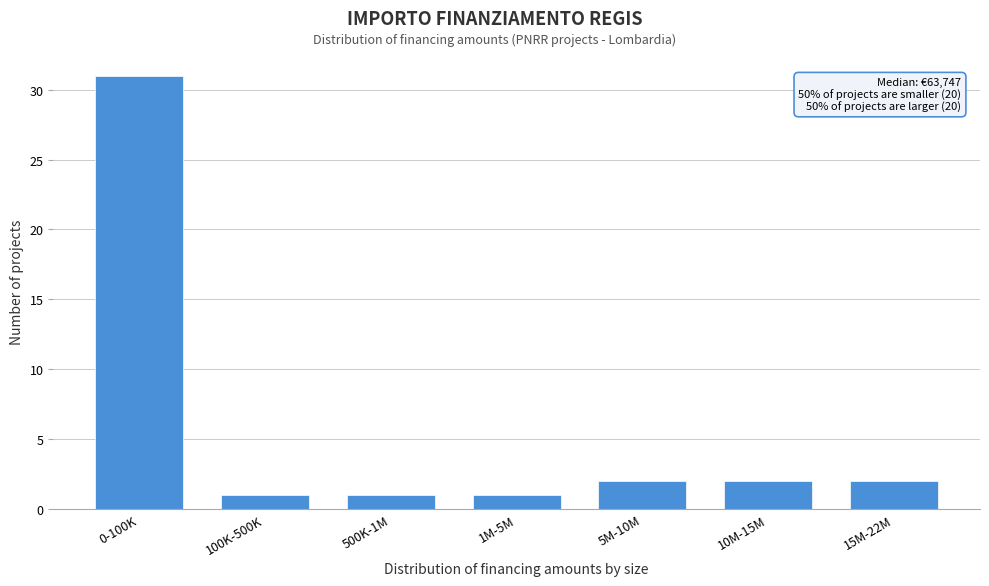

Reading right to left, extract all data points from this chart.

2	2	2	1	1	1	31